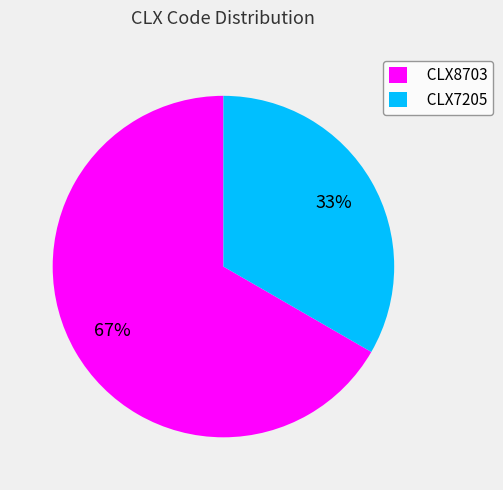

What is the ratio of the value at CLX7205 to the value at CLX8703?

0.5